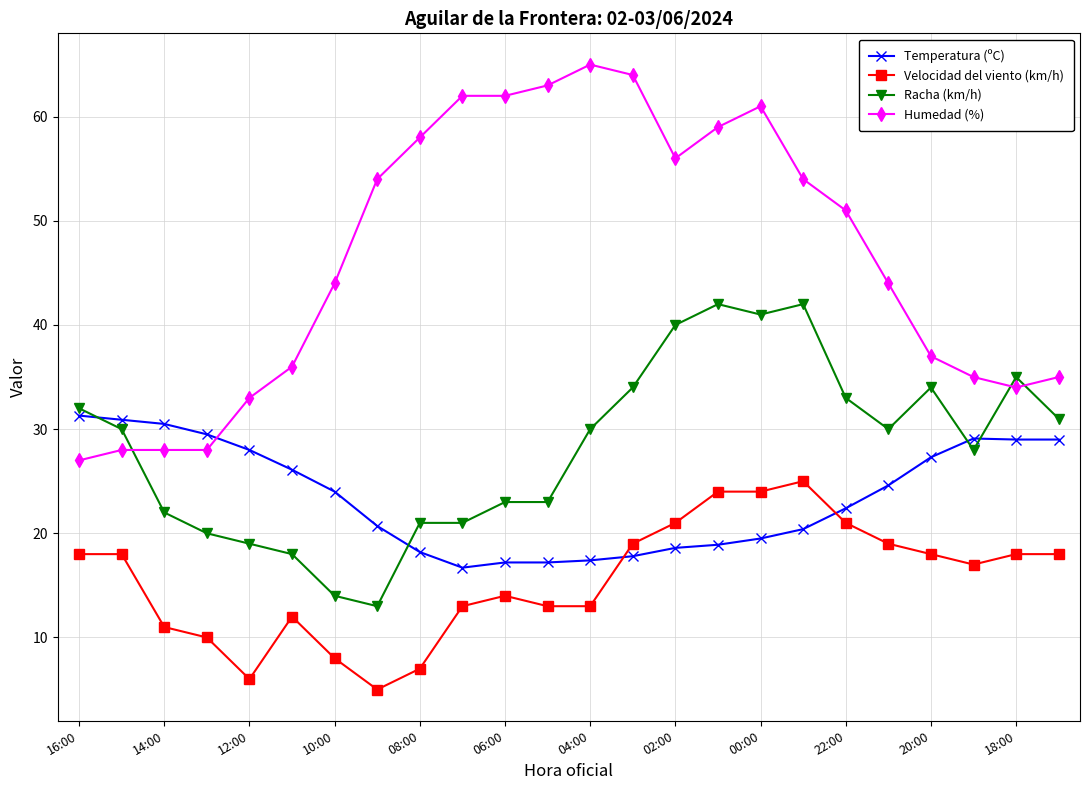

List the series in order of their peak value, lowest first.

Velocidad del viento (km/h), Temperatura (ºC), Racha (km/h), Humedad (%)